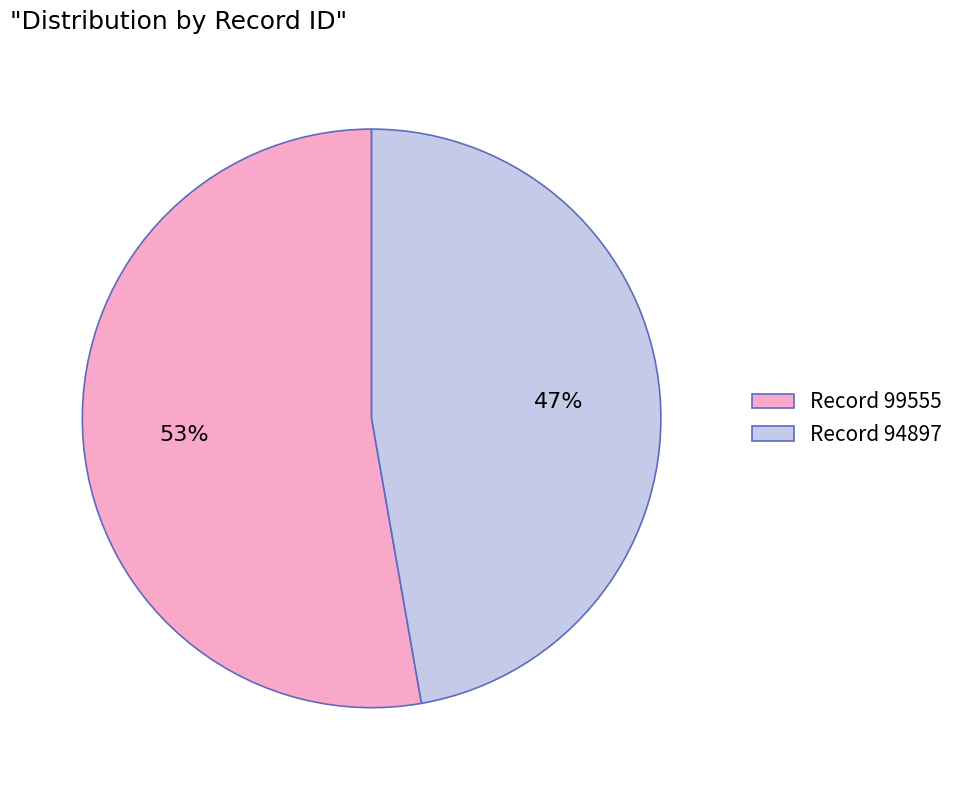

What is the largest slice in the pie chart?

Record 99555